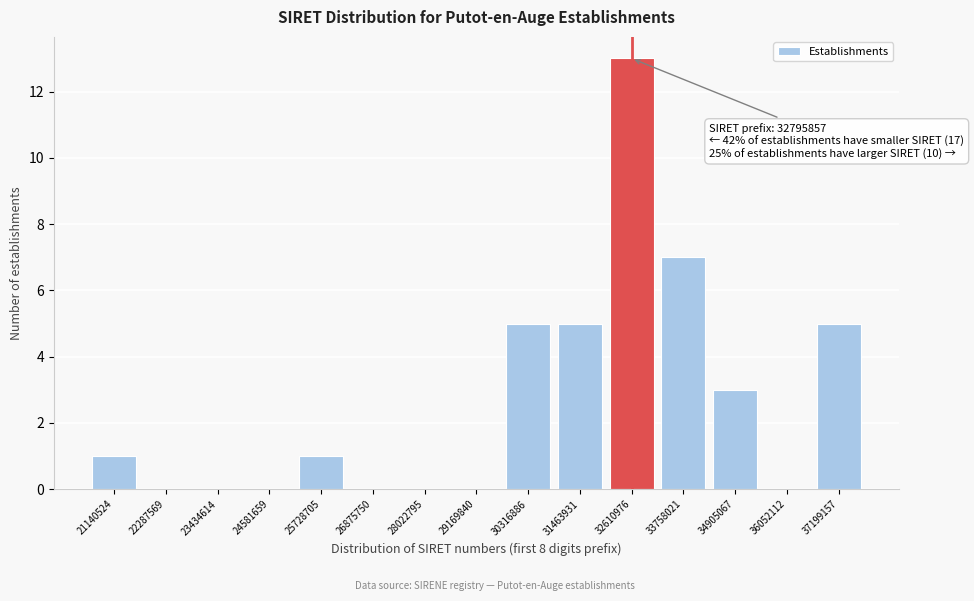

Reading right to left, list all the values displayed in this chart.

37199157=5	36052112=0	34905067=3	33758021=7	32610976=13	31463931=5	30316886=5	29169840=0	28022795=0	26875750=0	25728705=1	24581659=0	23434614=0	22287569=0	21140524=1